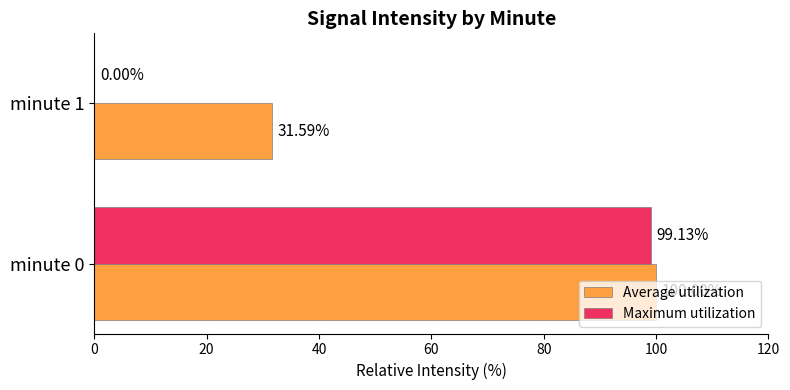

Which series has the largest total across all categories?

Average utilization